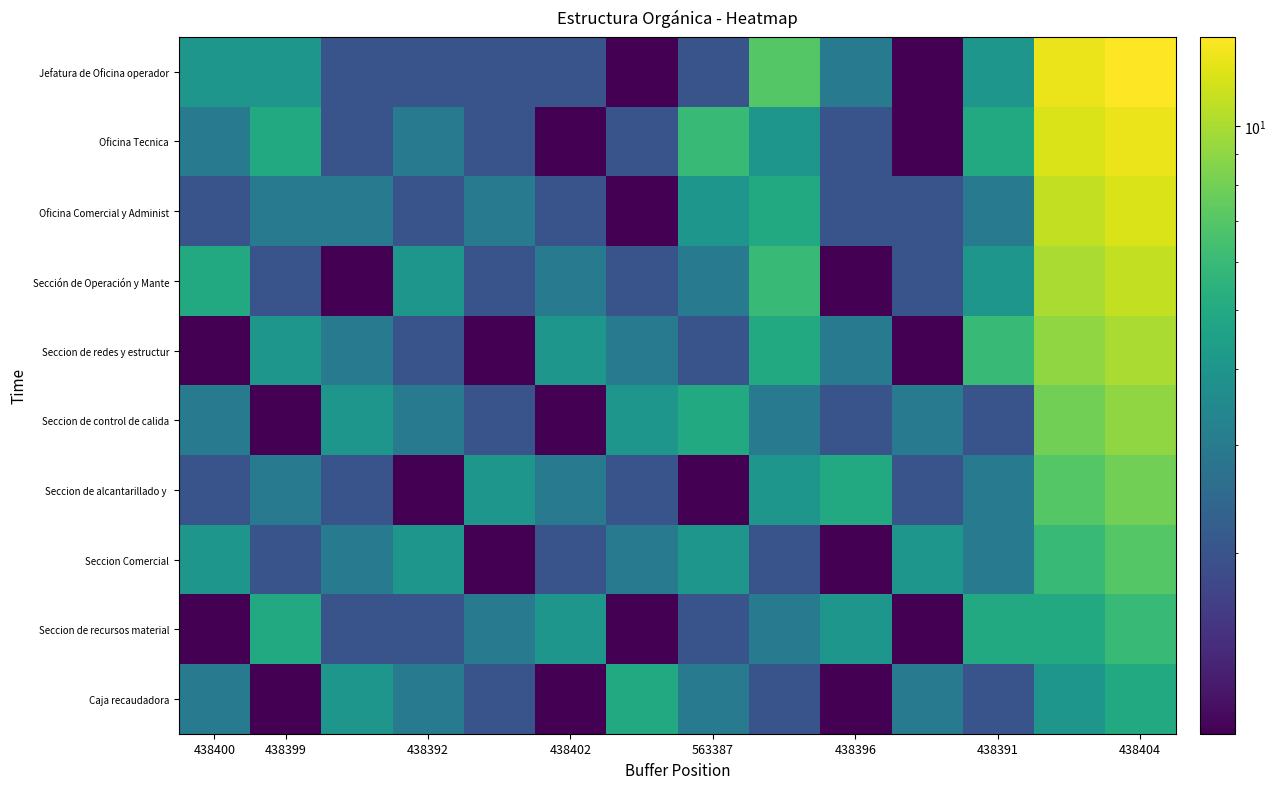

List the series in order of their peak value, lowest first.

Caja recaudadora, Seccion de recursos material, Seccion Comercial, Seccion de alcantarillado y, Seccion de control de calida, Seccion de redes y estructur, Sección de Operación y Mante, Oficina Comercial y Administ, Oficina Tecnica, Jefatura de Oficina operador